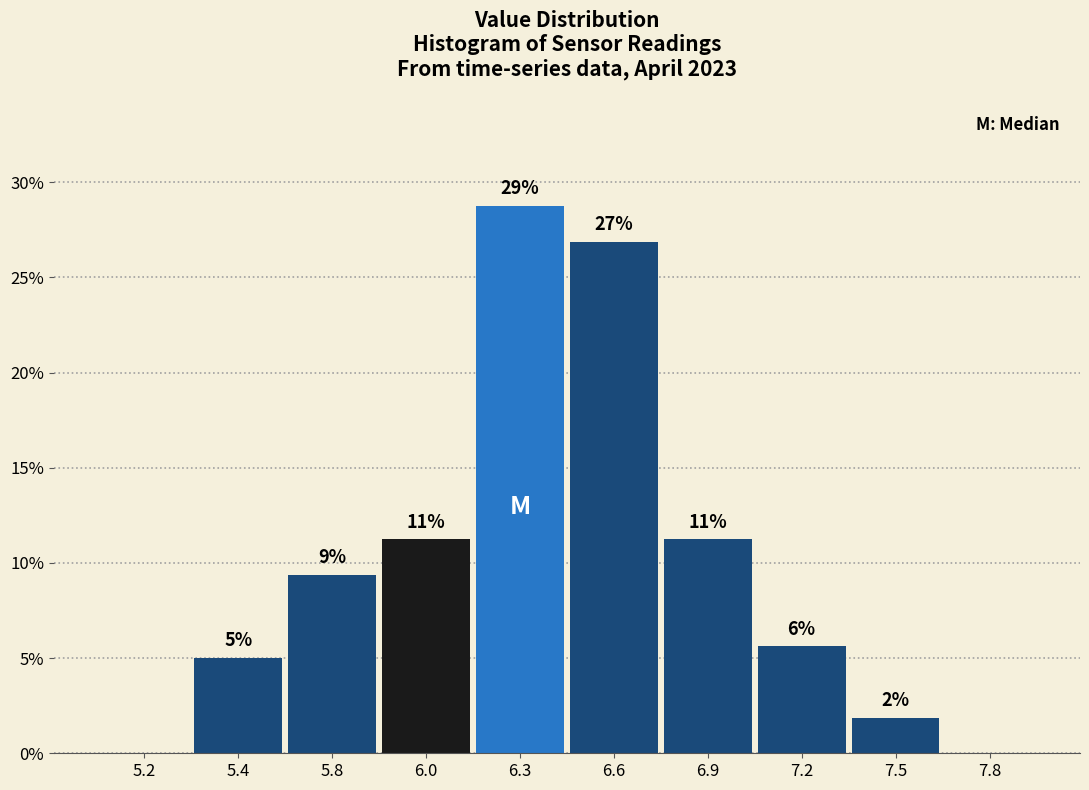

Are the bars horizontal?

No